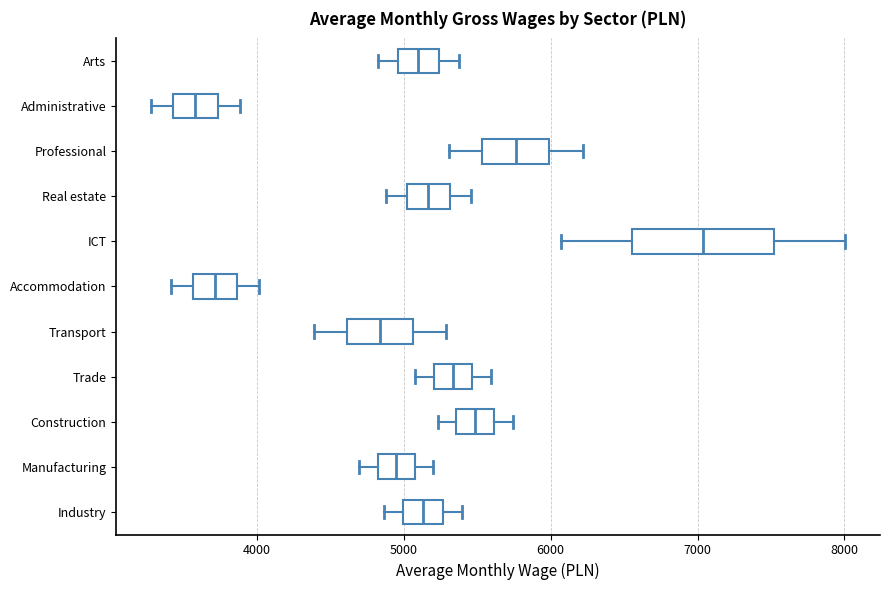

Reading bottom to top, transcribe this box plot: for each box, give where its median line is, the range the box spans, and where its two whiskers end, as read against the x-axis. The values are not printed on the chart, so give them approximately, as read against the axis.

Industry: median 5100, box 5000 to 5300, whiskers 4900 to 5400
Manufacturing: median 4900, box 4800 to 5100, whiskers 4700 to 5200
Construction: median 5500, box 5400 to 5600, whiskers 5200 to 5700
Trade: median 5300, box 5200 to 5500, whiskers 5100 to 5600
Transport: median 4800, box 4600 to 5100, whiskers 4400 to 5300
Accommodation: median 3700, box 3600 to 3900, whiskers 3400 to 4000
ICT: median 7000, box 6600 to 7500, whiskers 6100 to 8000
Real estate: median 5200, box 5000 to 5300, whiskers 4900 to 5500
Professional: median 5800, box 5500 to 6000, whiskers 5300 to 6200
Administrative: median 3600, box 3400 to 3700, whiskers 3300 to 3900
Arts: median 5100, box 5000 to 5200, whiskers 4800 to 5400